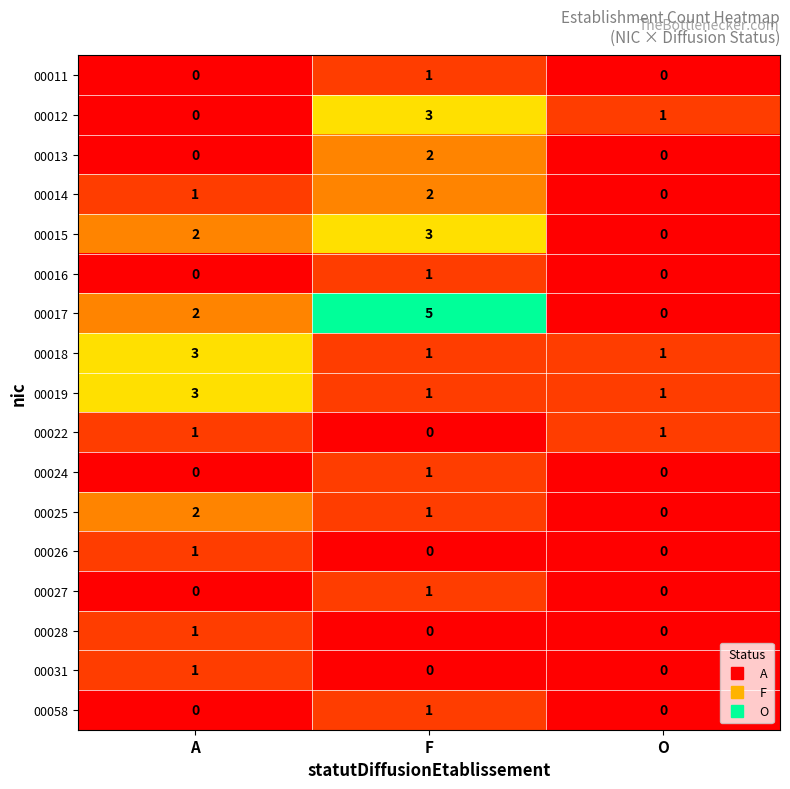

What is the difference between the highest and lowest values at A?

3